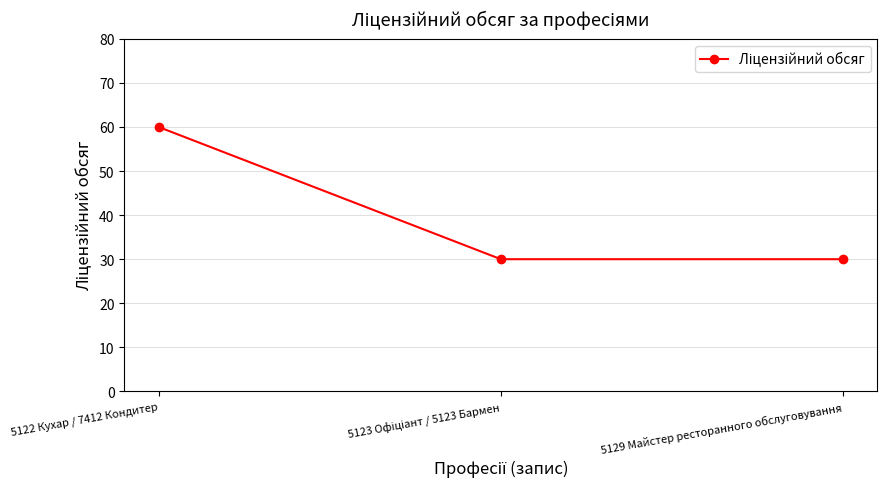

What is the label of the 1st point from the right?

5129 Майстер ресторанного обслуговування